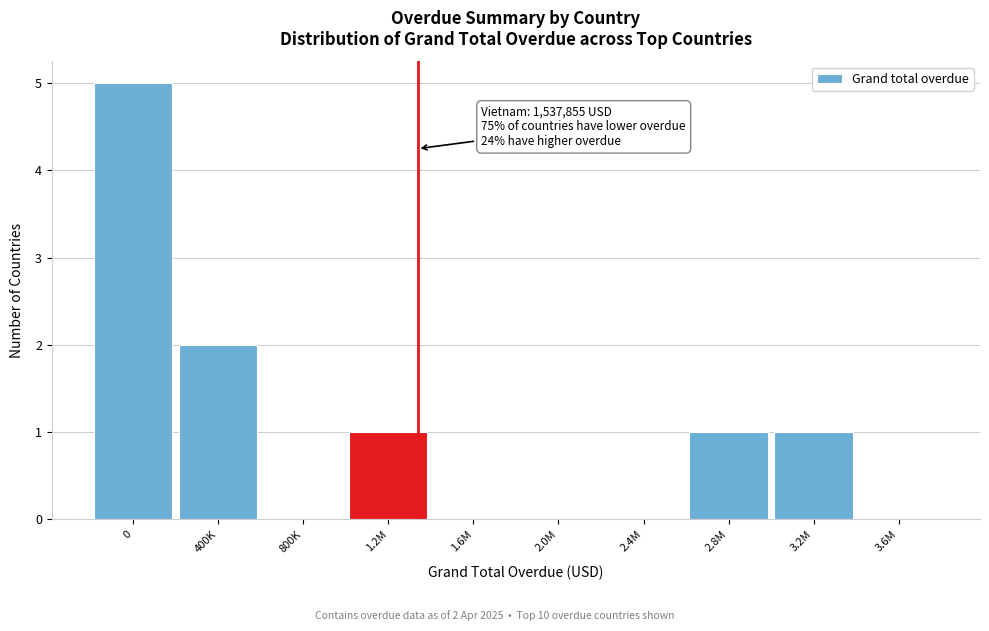

Reading left to right, list all the values displayed in this chart.

0=5	400K=2	800K=0	1.2M=1	1.6M=0	2.0M=0	2.4M=0	2.8M=1	3.2M=1	3.6M=0